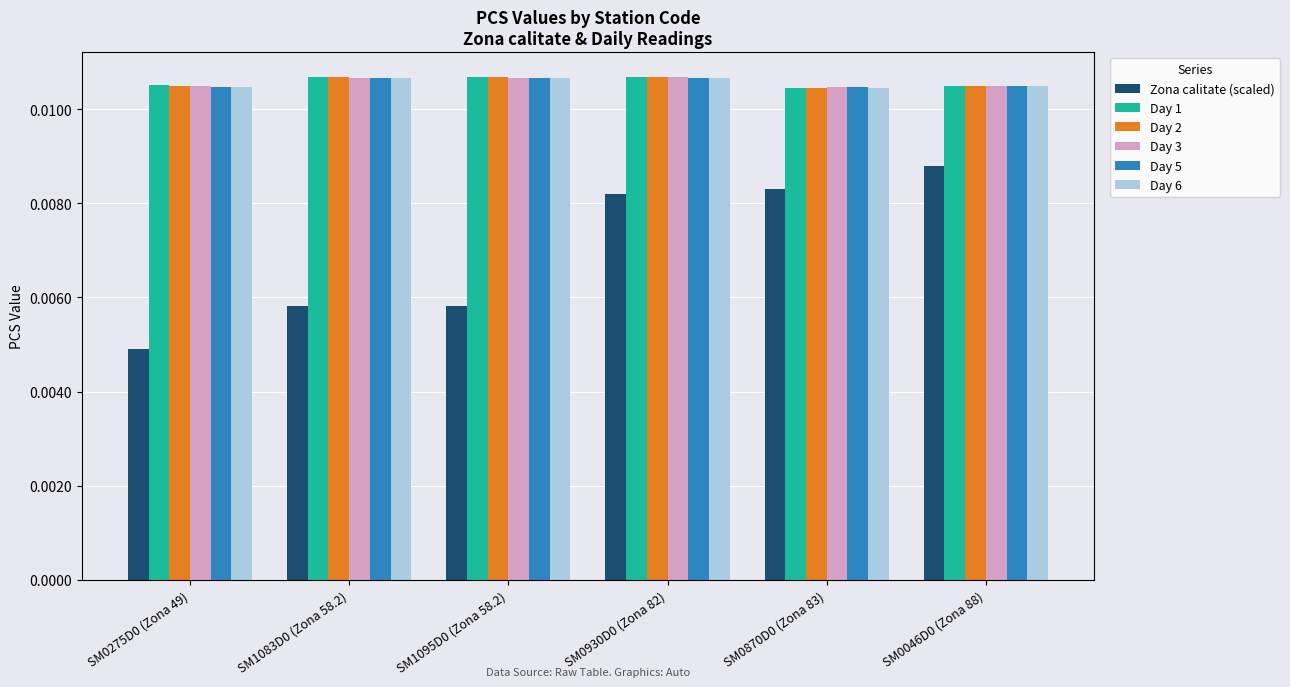

Between SM0275D0 (Zona 49) and SM1083D0 (Zona 58.2), which series saw the biggest shift?

Zona calitate (scaled)